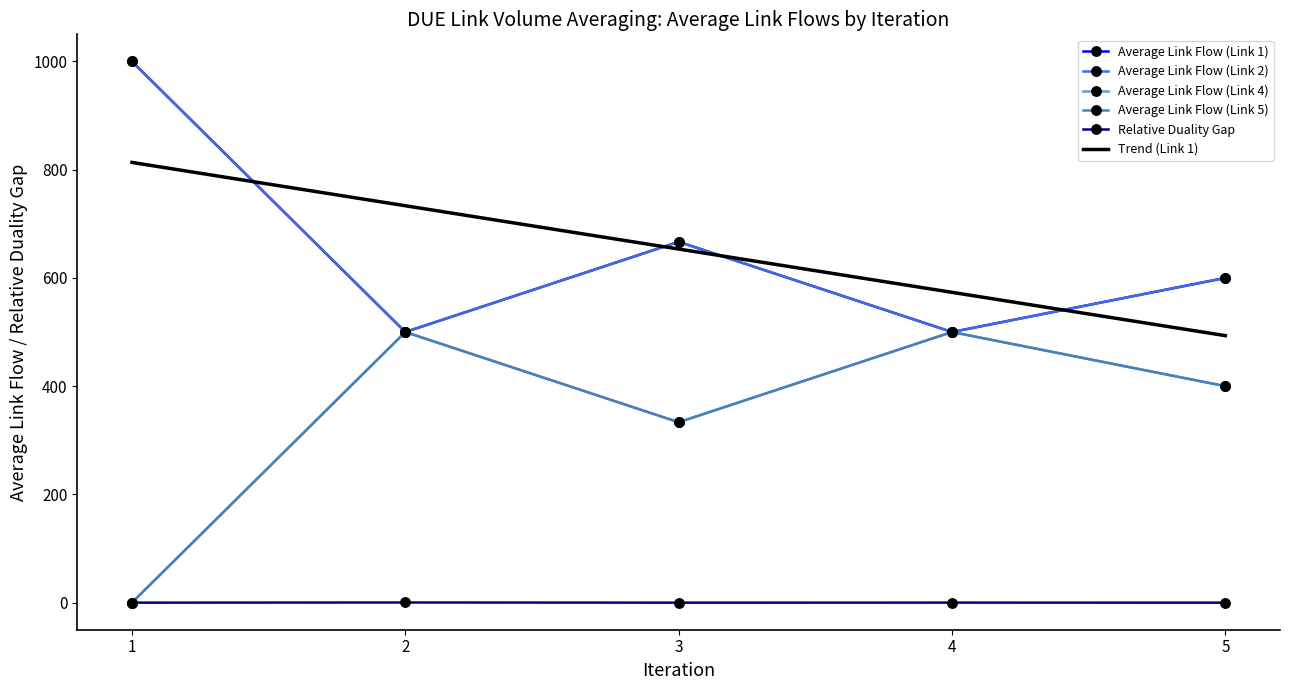

Is the value of Average Link Flow (Link 4) at 5 greater than the value of Relative Duality Gap at 2?

Yes